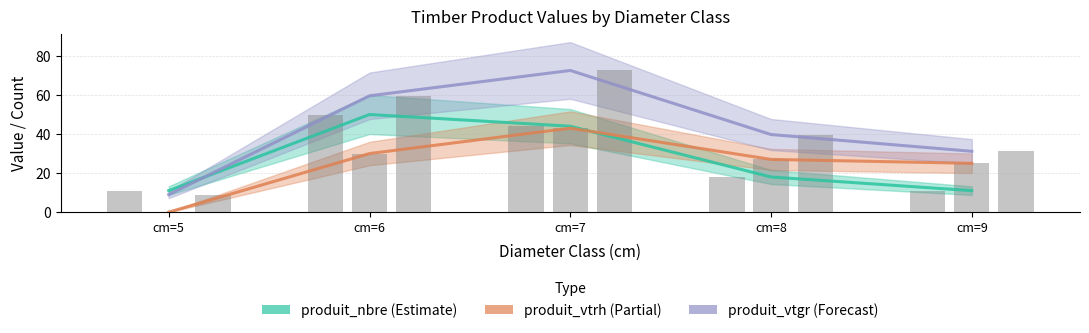

Where is produit_nbre (bar) nearest to the value 30?

cm=8